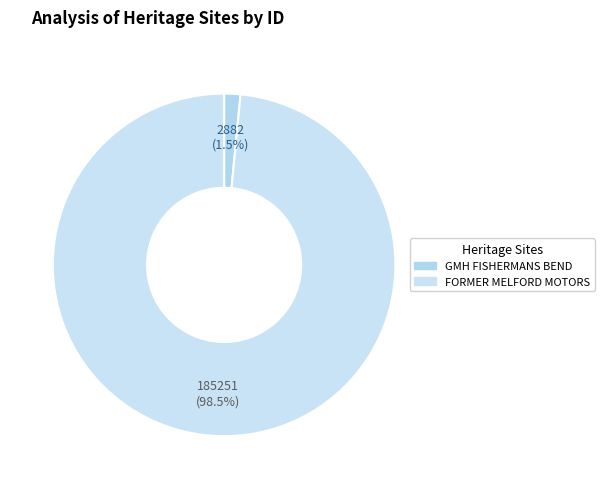

How many segments does this pie chart have?

2